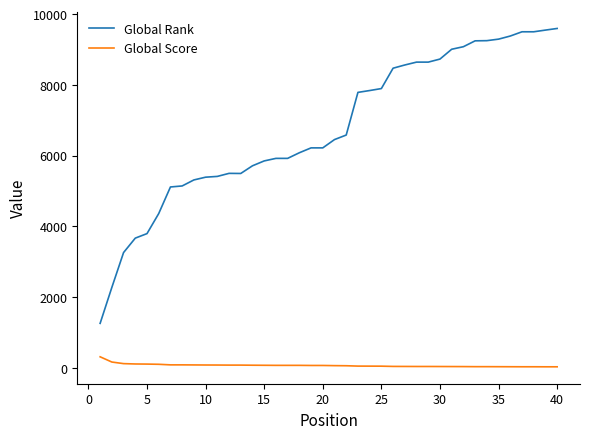

True or false: Global Score and Global Rank intersect in this chart.

False